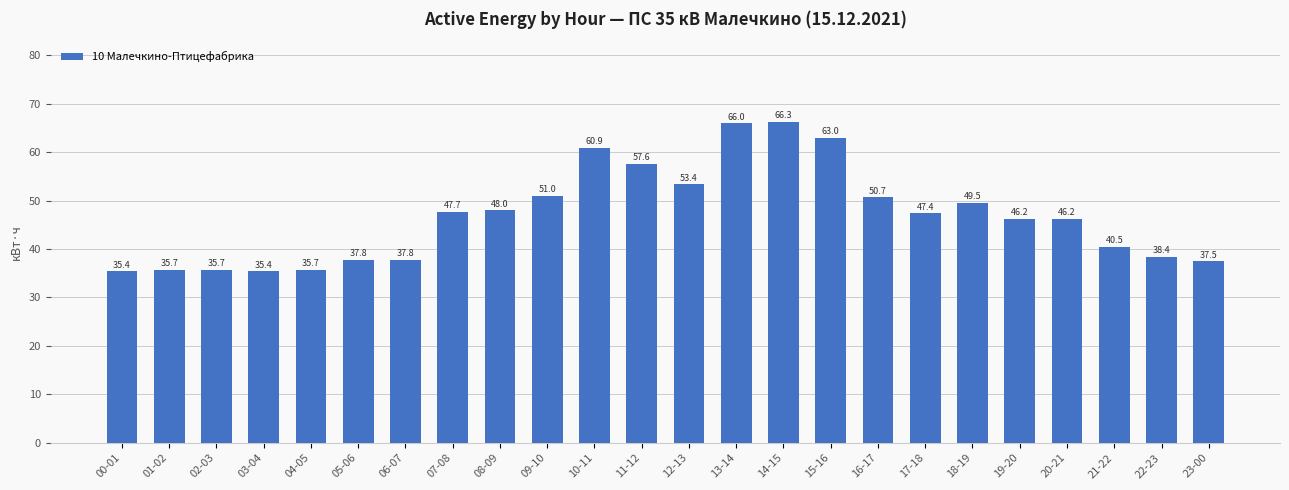

True or false: the data shows 35.4 at 00-01.

True